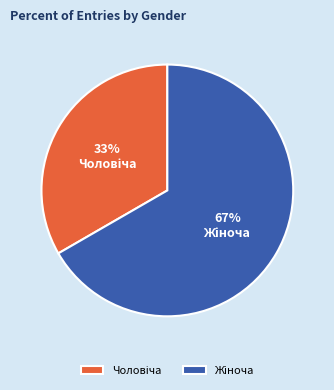

To the nearest percent, what is the average slice percentage?

50%